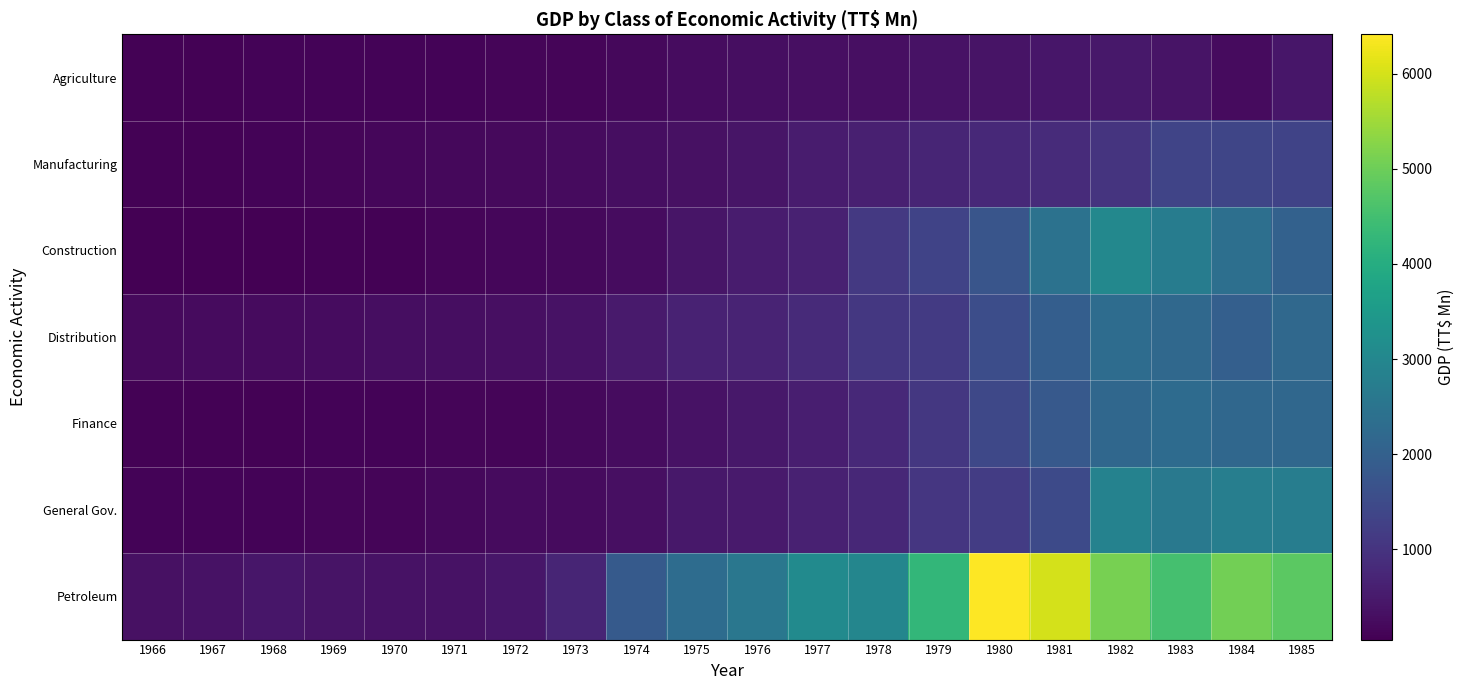

Count the number of data series in this chart.

7